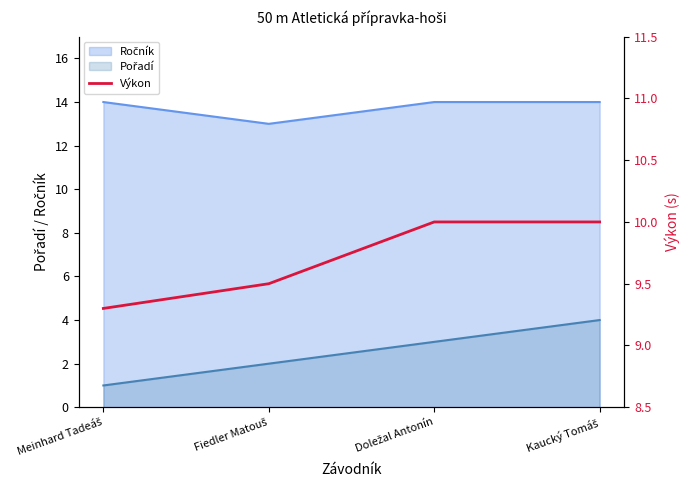

How many lines are shown in the chart?

1